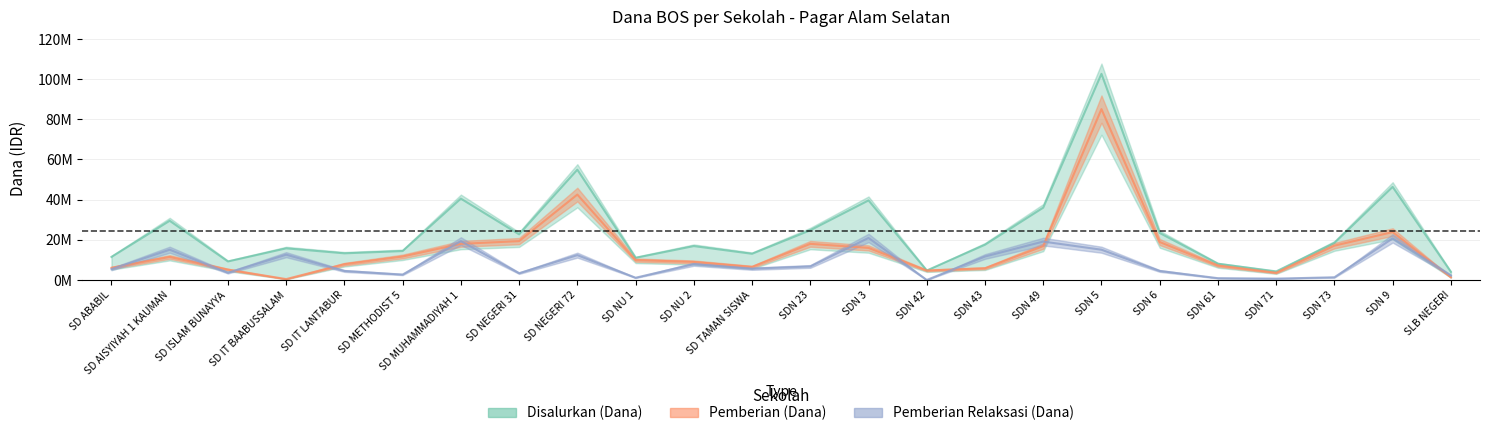

What is the difference between the maximum and second lowest values in the Pemberian Relaksasi (Dana) series?

20250000